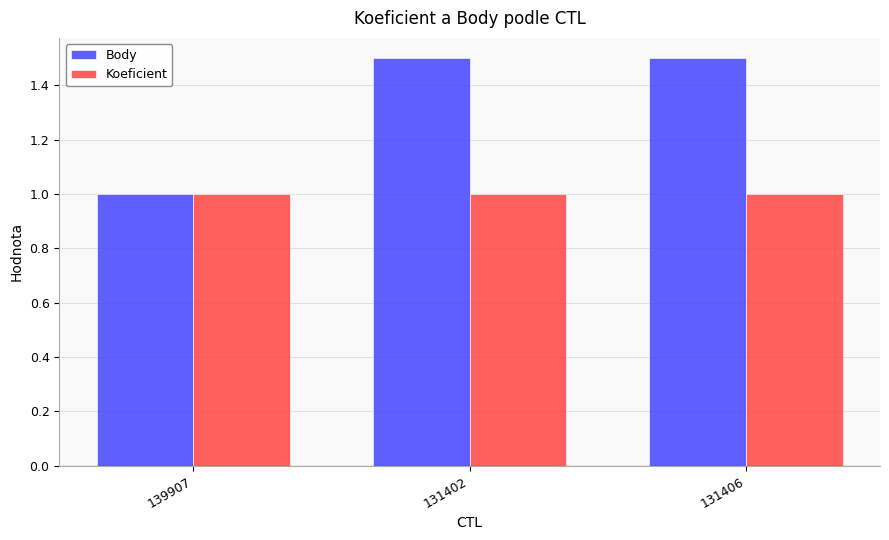

What is the label of the 3rd bar from the left?

131406